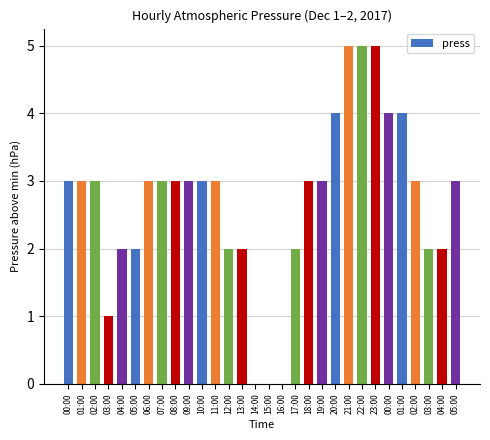

How many categories are shown in the chart?

30